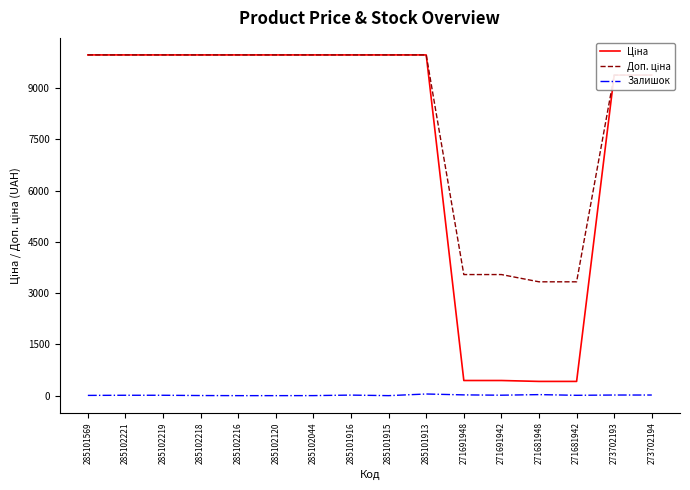

What is the greatest value displayed?

9975.0